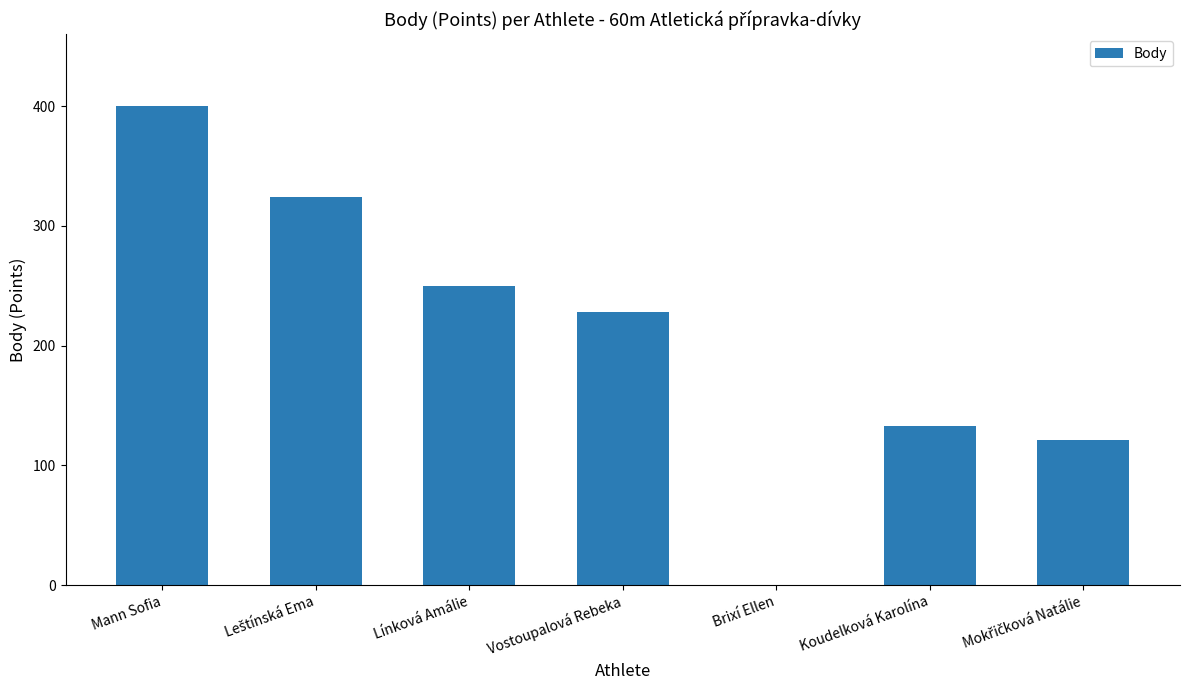

What is the change in value from Vostoupalová Rebeka to Koudelková Karolína?

-95